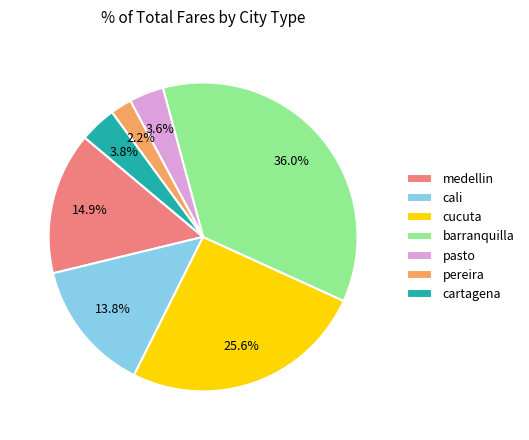

The pasto slice represents 18% of the pie. True or false?

False